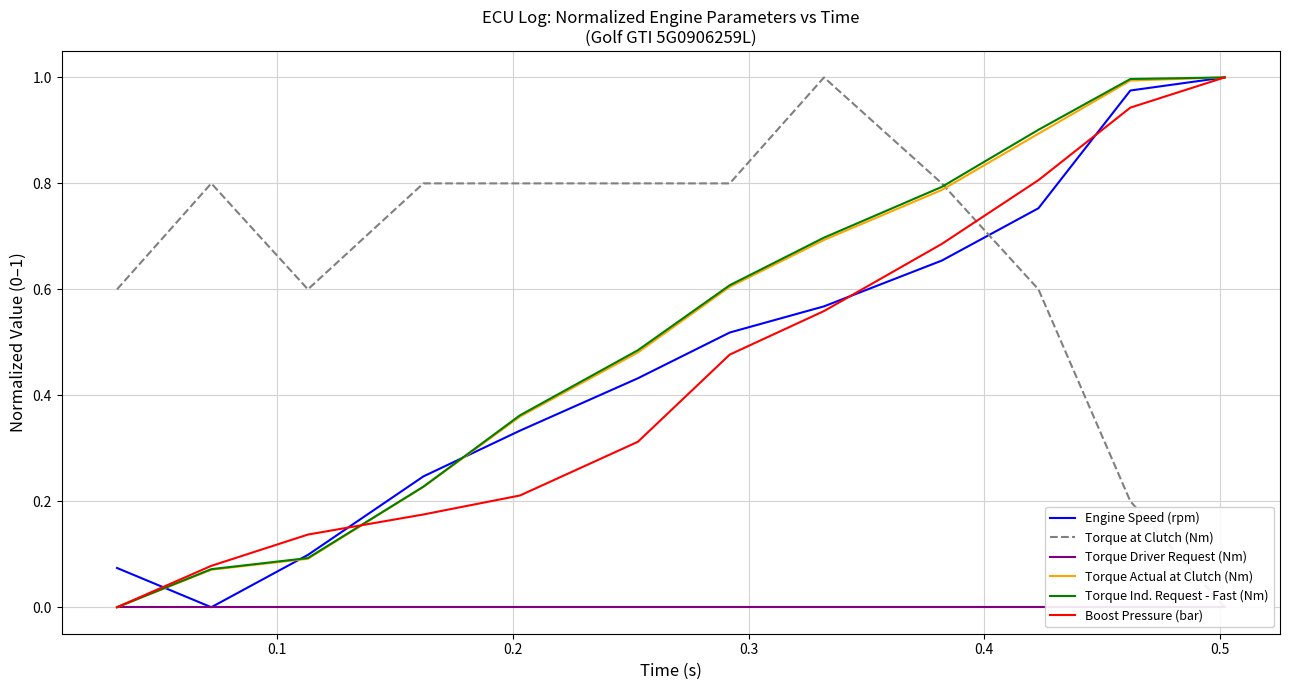

Reading left to right, what are all the values shown in this chart?

Engine Speed (rpm): 0.1	0.0	0.1	0.2	0.3	0.4	0.5	0.6	0.7	0.8	1.0	1.0
Torque at Clutch (Nm): 0.6	0.8	0.6	0.8	0.8	0.8	0.8	1.0	0.8	0.6	0.2	0.0
Torque Driver Request (Nm): 0.0	0.0	0.0	0.0	0.0	0.0	0.0	0.0	0.0	0.0	0.0	0.0
Torque Actual at Clutch (Nm): 0.0	0.1	0.1	0.2	0.4	0.5	0.6	0.7	0.8	0.9	1.0	1.0
Torque Ind. Request - Fast (Nm): 0.0	0.1	0.1	0.2	0.4	0.5	0.6	0.7	0.8	0.9	1.0	1.0
Boost Pressure (bar): 0.0	0.1	0.1	0.2	0.2	0.3	0.5	0.6	0.7	0.8	0.9	1.0